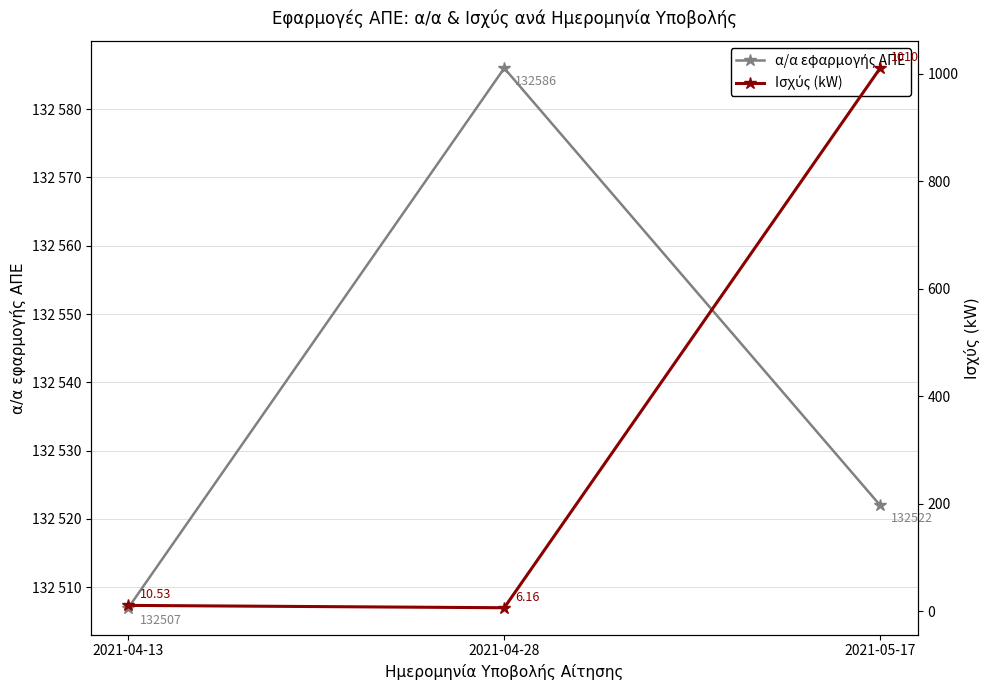

Where is Ισχύς (kW) nearest to the value 508?

2021-04-13